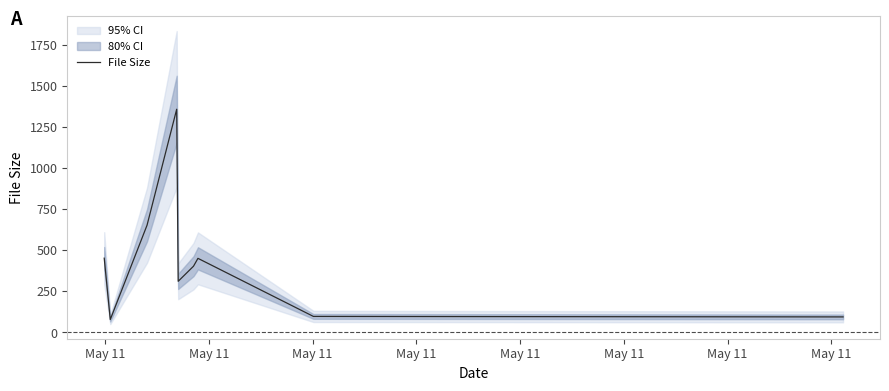

The chart shows a value of 118 at May 11. True or false?

False